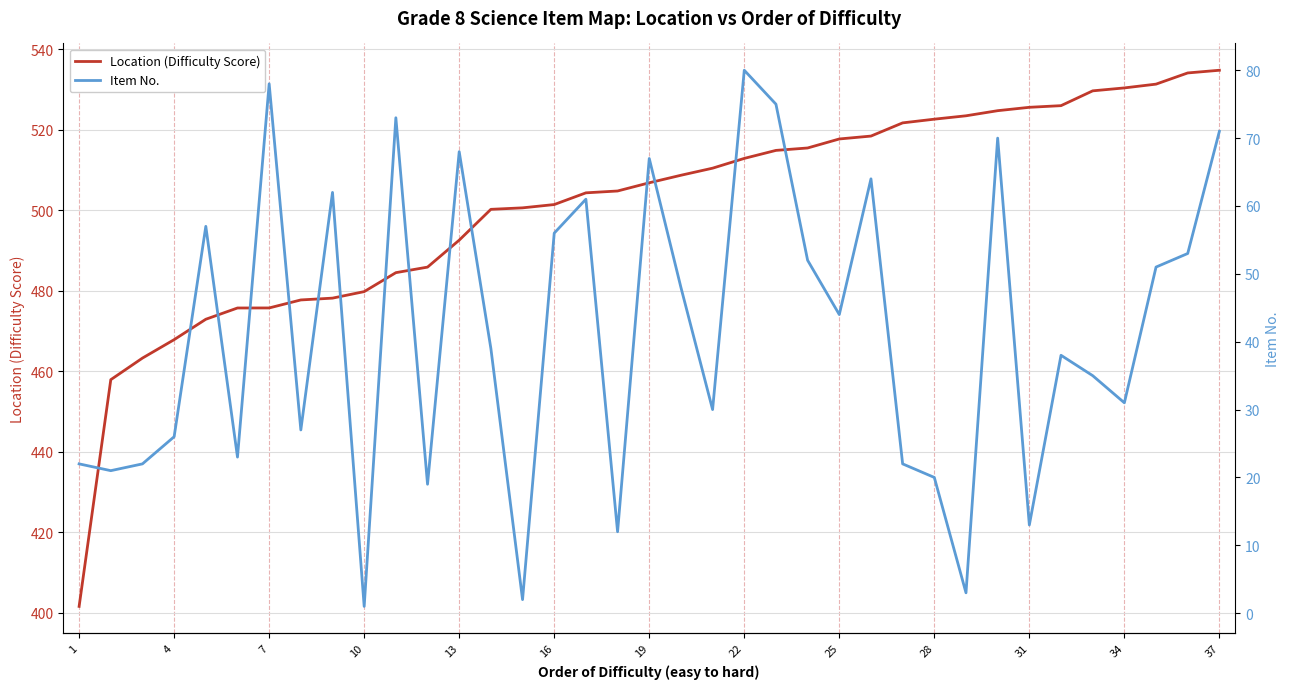

The value of Location (Difficulty Score) at 19 is 302.3. True or false?

False